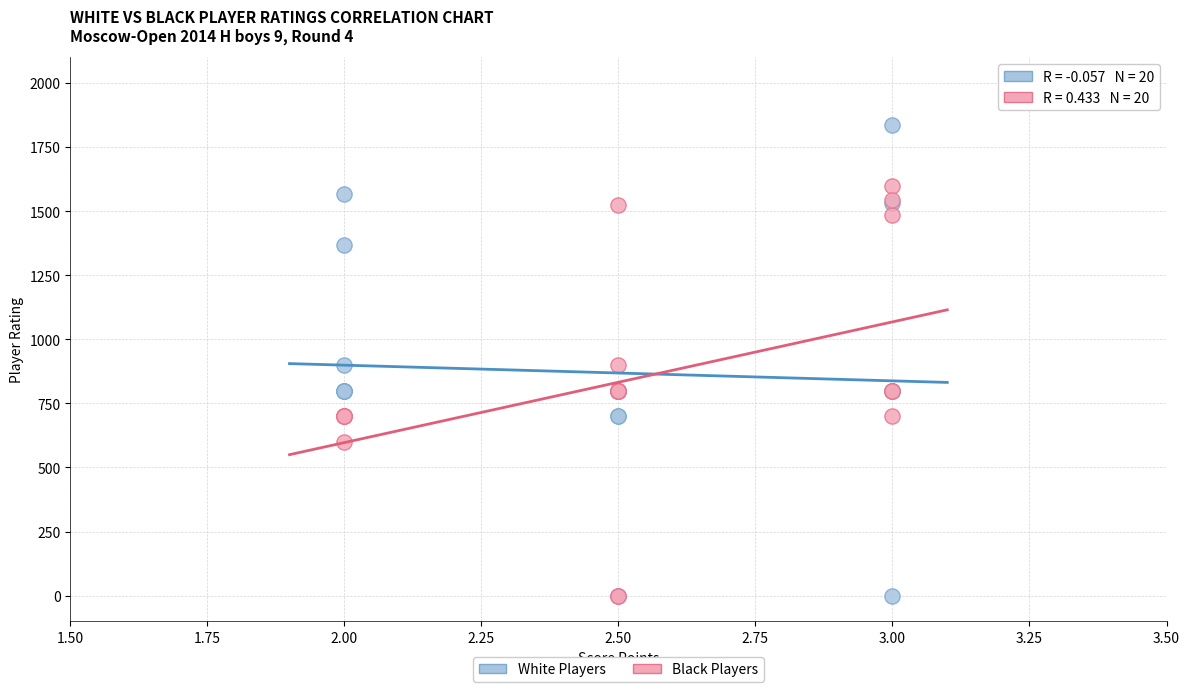

Which series reaches the maximum Y coordinate?

White Players